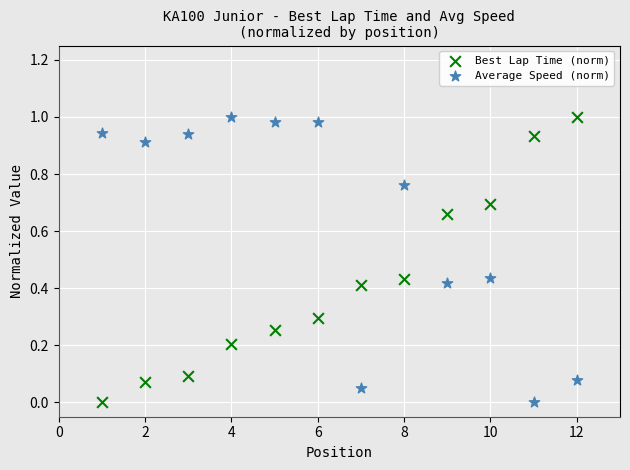

What are all the series names shown in the legend?

Best Lap Time (norm), Average Speed (norm)